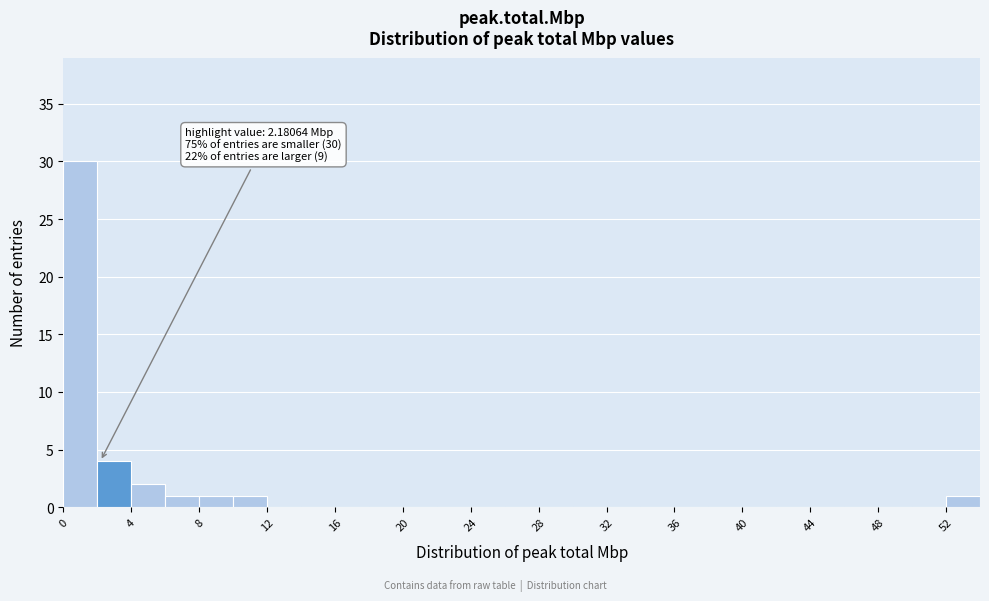

Which range on the x-axis has the tallest bar?

0 to 2